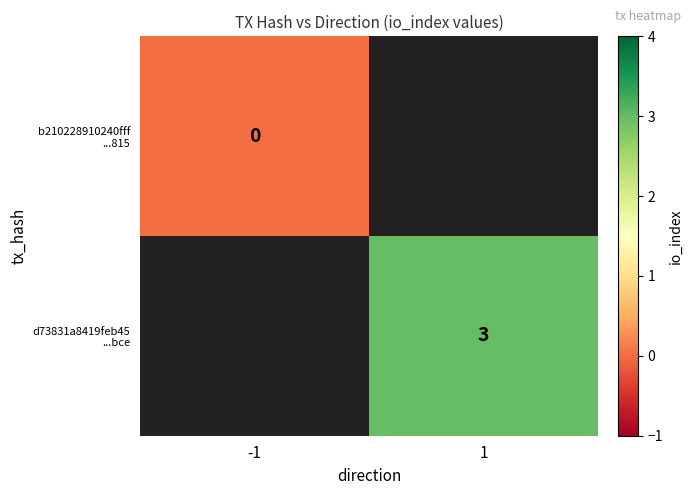

How many distinct data groups are displayed?

2